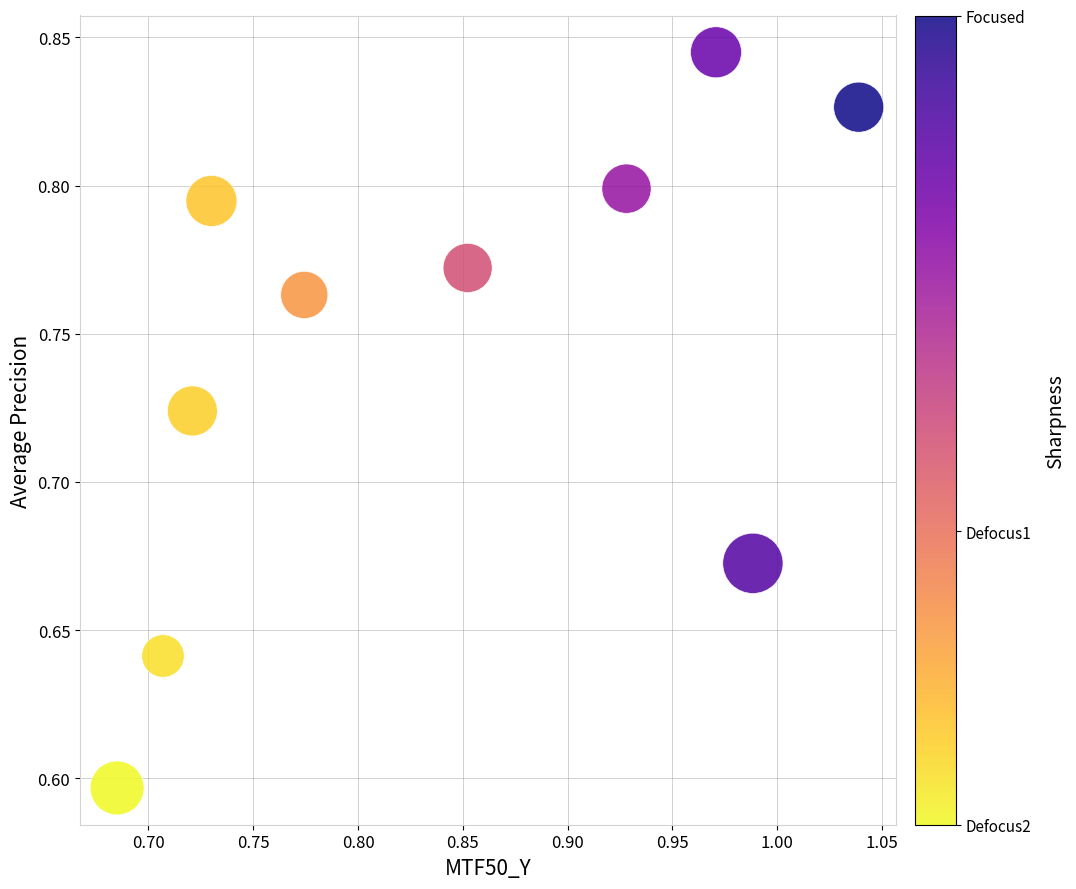

What is the range of X values (max minus min)?

0.4